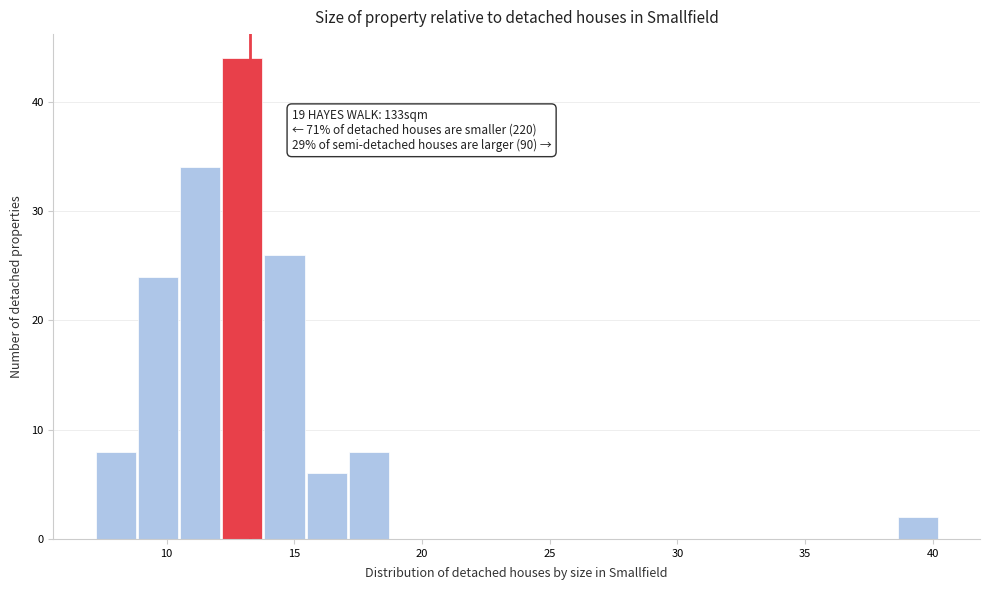

Around what value on the x-axis is the tallest bar? Give the approximate position of its centre, as read against the axis.

13.0